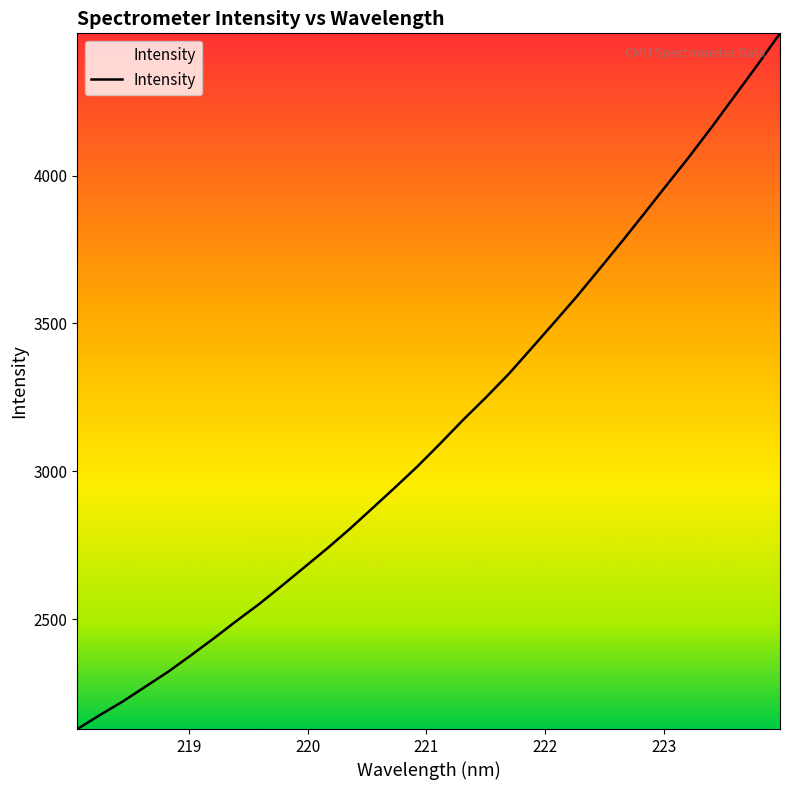

Count the number of values greater than 3093.

16